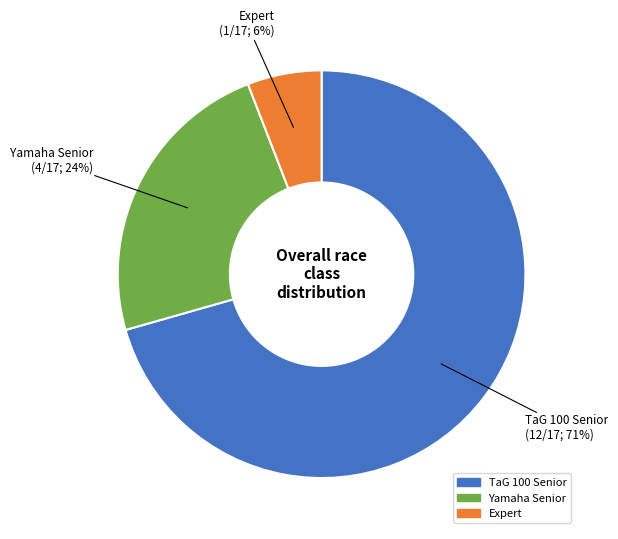

Rank the categories by value from lowest to highest.

Expert, Yamaha Senior, TaG 100 Senior